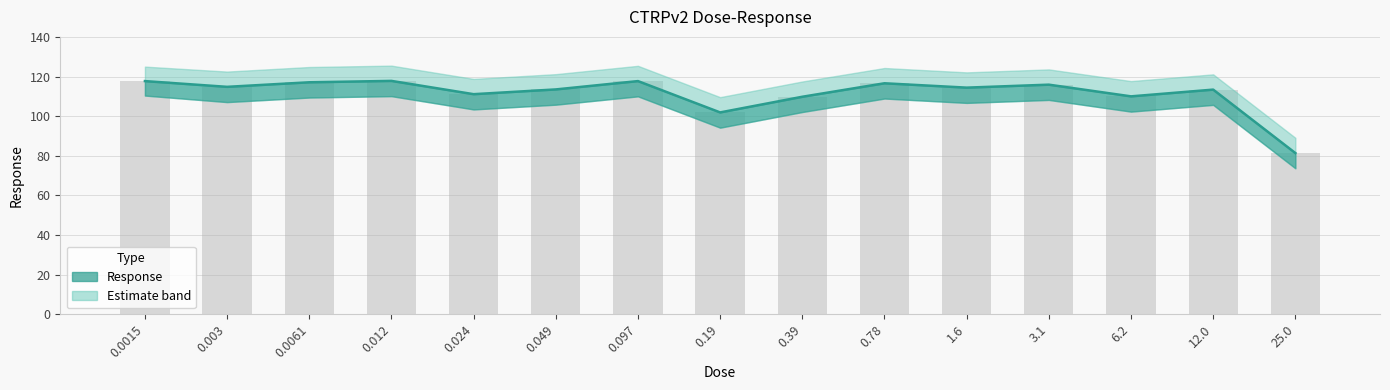

Approximately how many times larger is the value at 0.39 compared to 25.0?

1.3